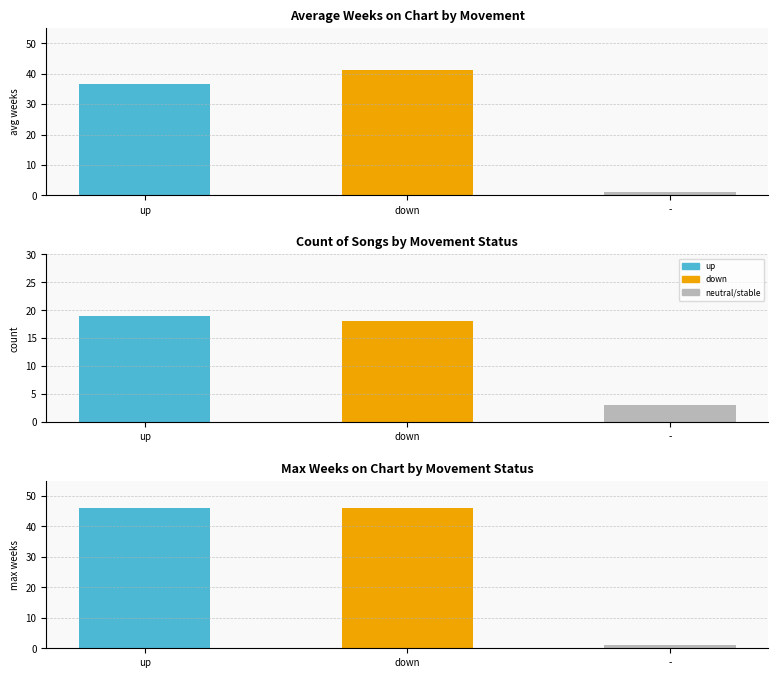

What position from the left is up?

1